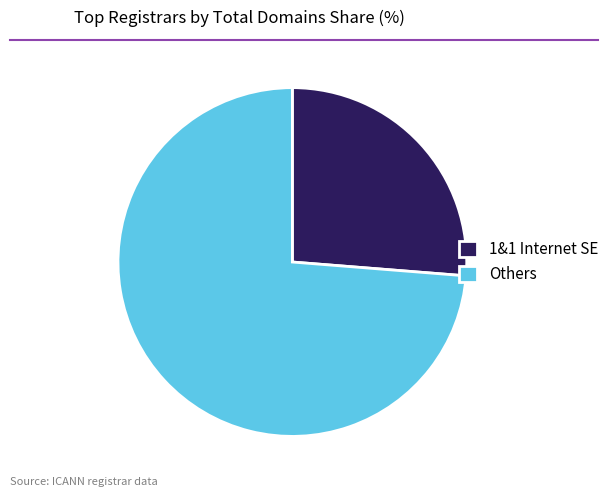

Do 1&1 Internet SE and Others together represent more than half of the pie?

Yes